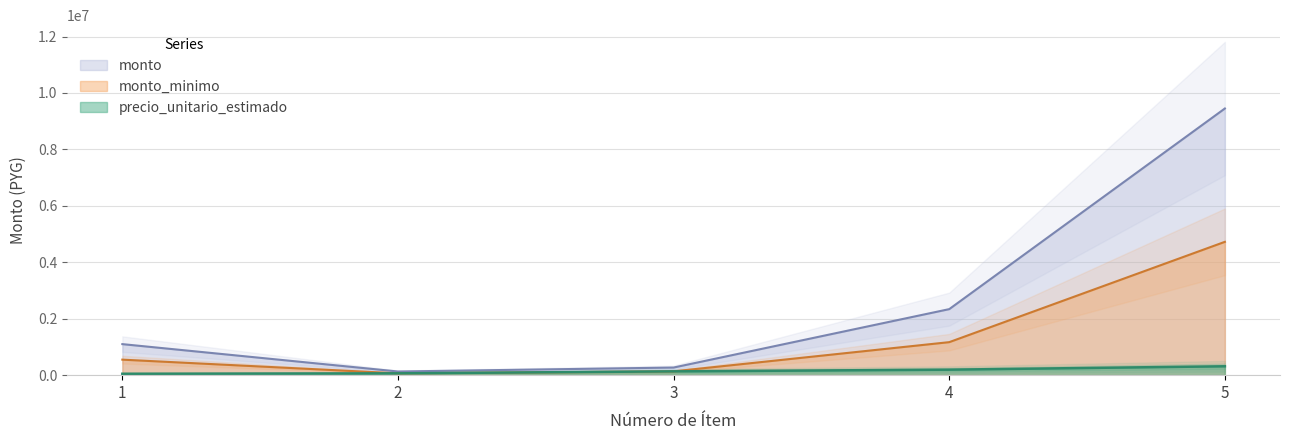

True or false: monto_minimo and precio_unitario_estimado intersect in this chart.

False